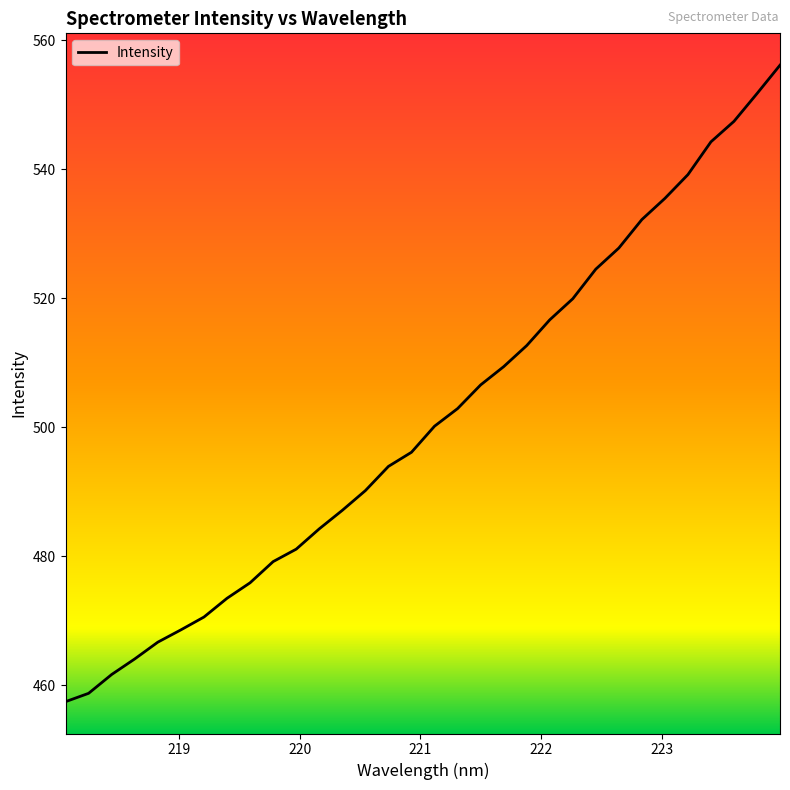

What is the minimum value shown in the chart?

457.5